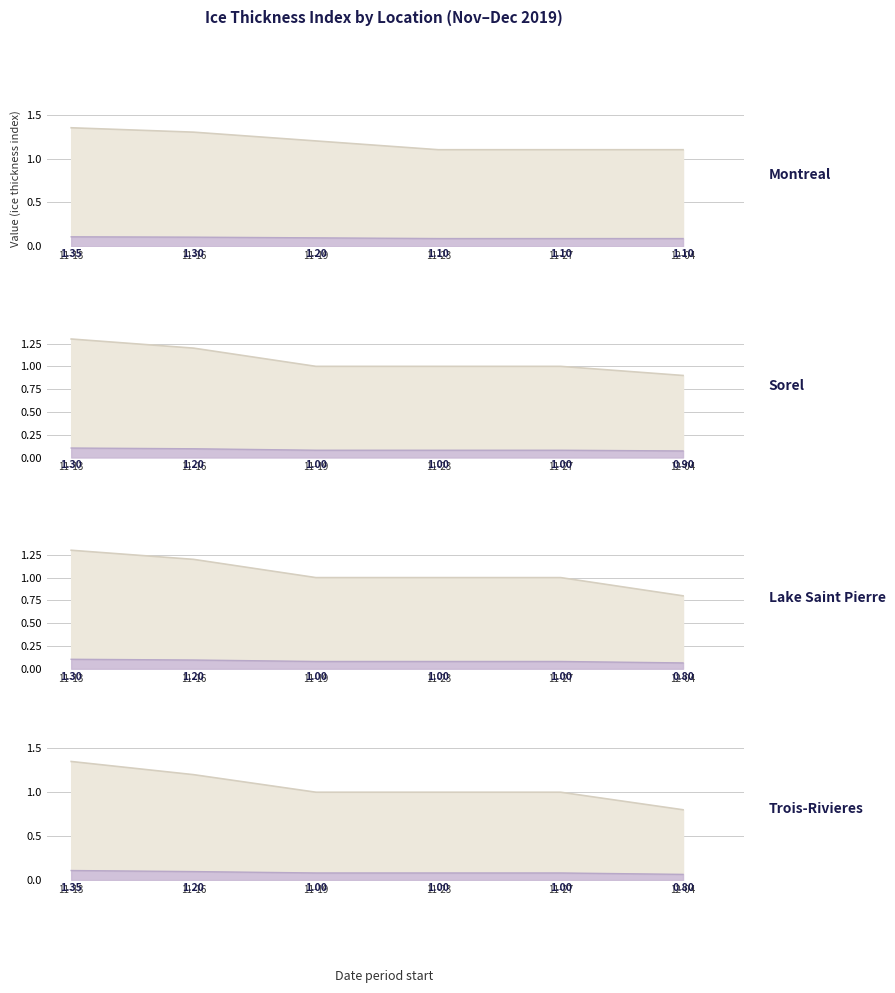

What position from the left is 11-13?

1